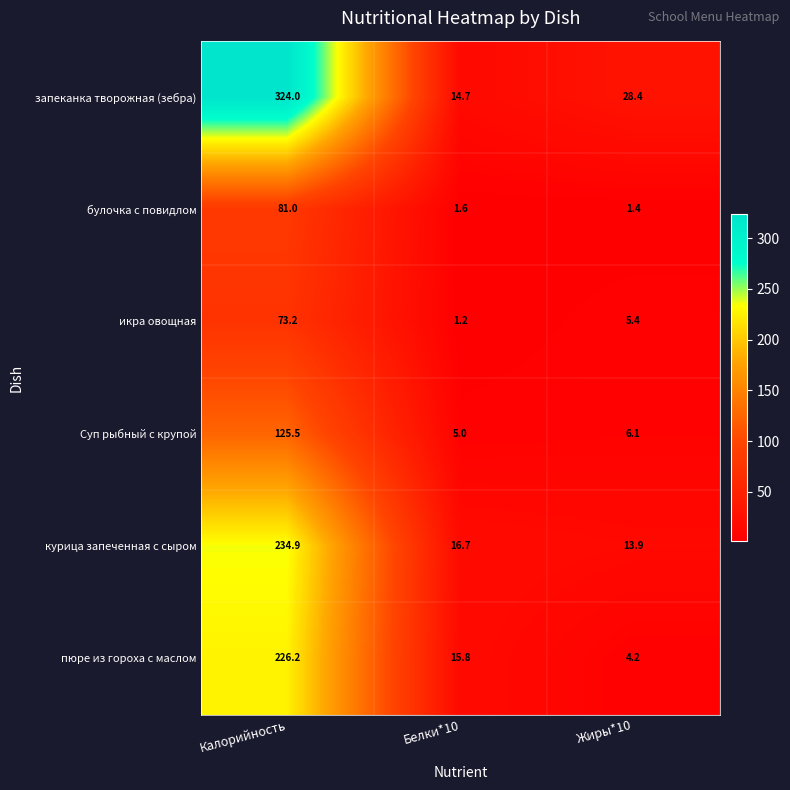

What is the smallest value displayed?

1.2